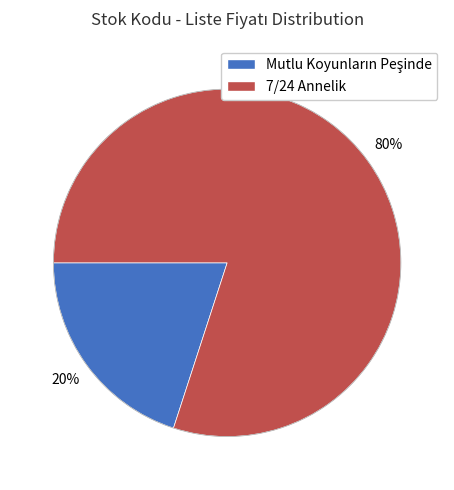

To the nearest percent, what is the difference between the largest and smallest slice percentages?

60%